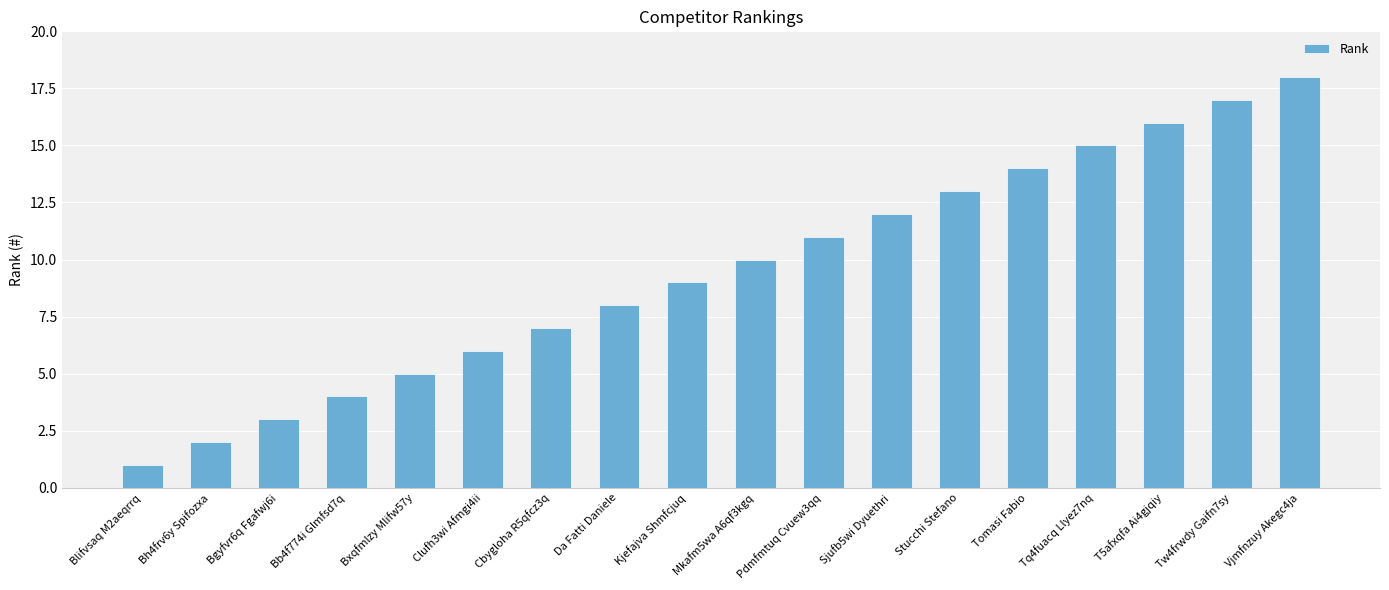

What is the label of the 6th bar from the left?

Clufh3wi Afmgi4ii